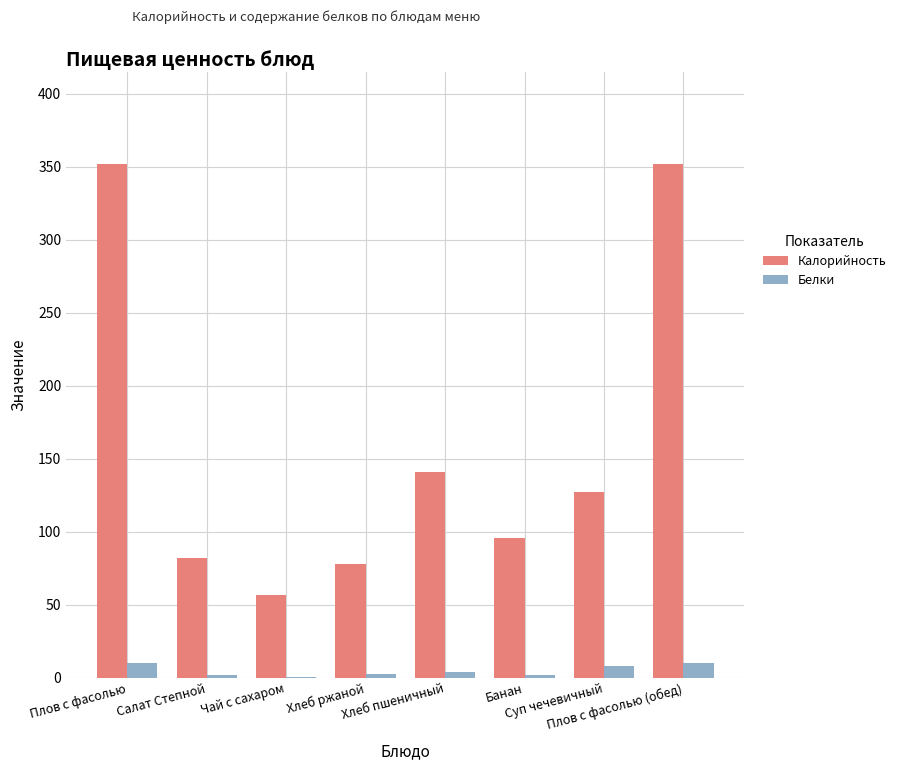

Which series has the largest total across all categories?

Калорийность